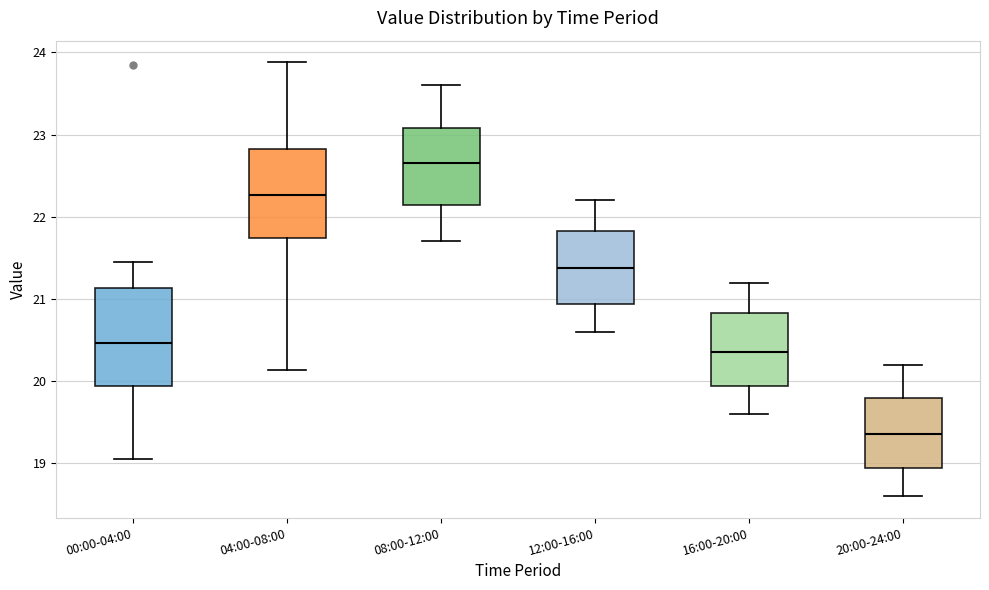

Where does the lower whisker of the box for 08:00-12:00 end on the y-axis? The values are not printed on the chart, so give them approximately, as read against the axis.

21.7